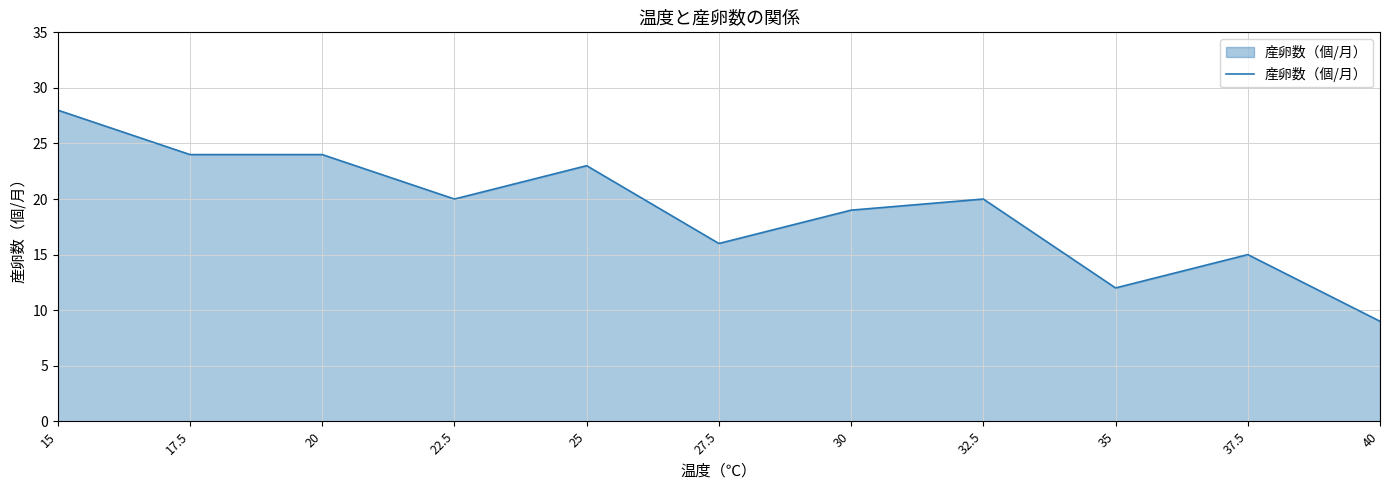

Which label corresponds to the largest value in the chart?

15